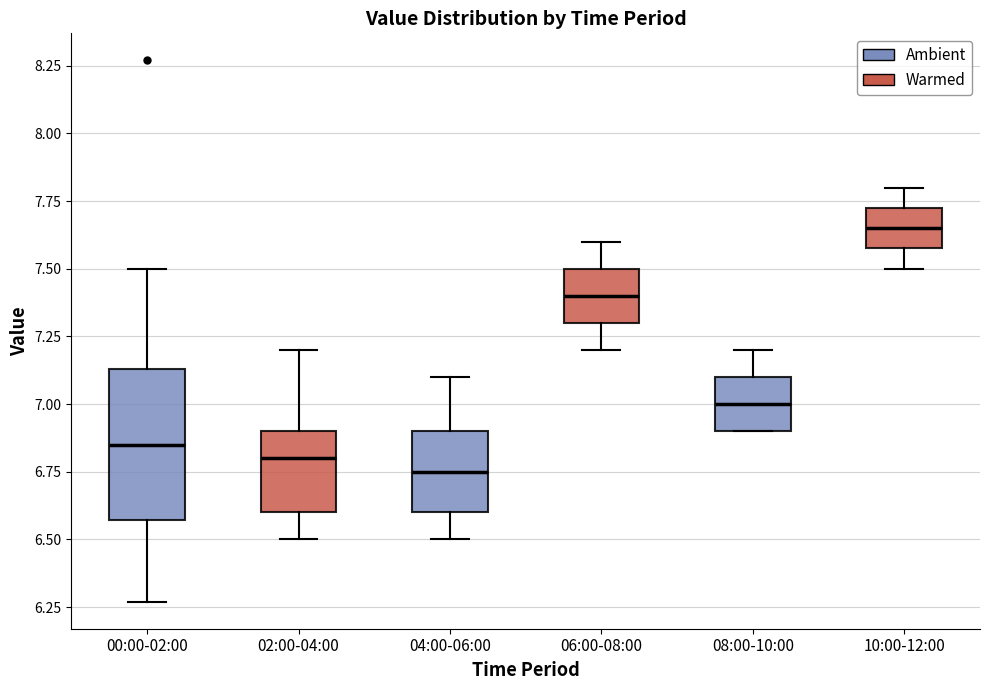

Reading left to right, read every box against the y-axis: the position of its median line, the range the box covers, and the ends of its whiskers. The values are not printed on the chart, so give them approximately, as read against the axis.

00:00-02:00: median 6.85, box 6.55 to 7.15, whiskers 6.25 to 7.50
02:00-04:00: median 6.80, box 6.60 to 6.90, whiskers 6.50 to 7.20
04:00-06:00: median 6.75, box 6.60 to 6.90, whiskers 6.50 to 7.10
06:00-08:00: median 7.40, box 7.30 to 7.50, whiskers 7.20 to 7.60
08:00-10:00: median 7.00, box 6.90 to 7.10, whiskers 6.90 to 7.20
10:00-12:00: median 7.65, box 7.60 to 7.75, whiskers 7.50 to 7.80